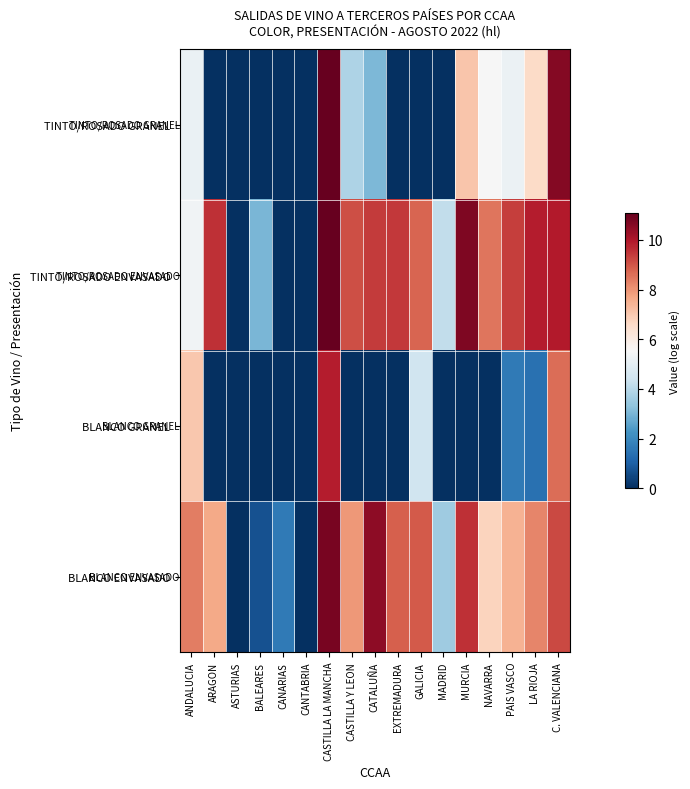

What is the spread (max minus min) of values at GALICIA?

8.9